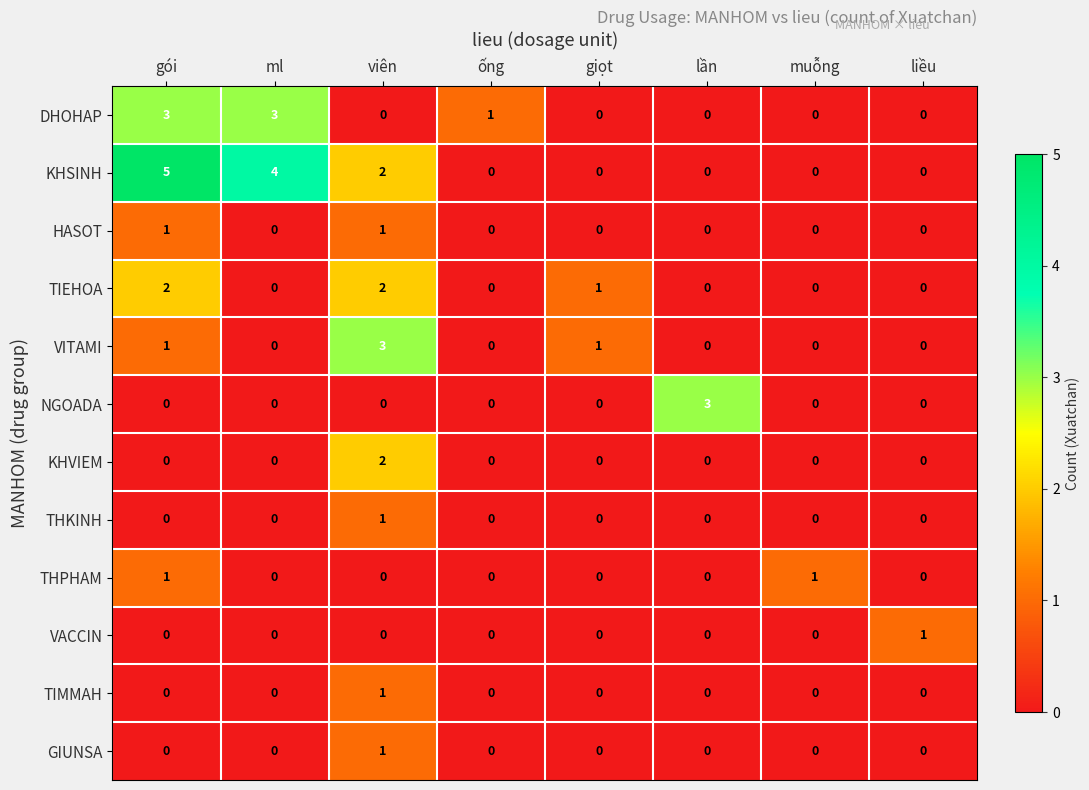

Count the KHSINH values in the range 0 to 4.

7